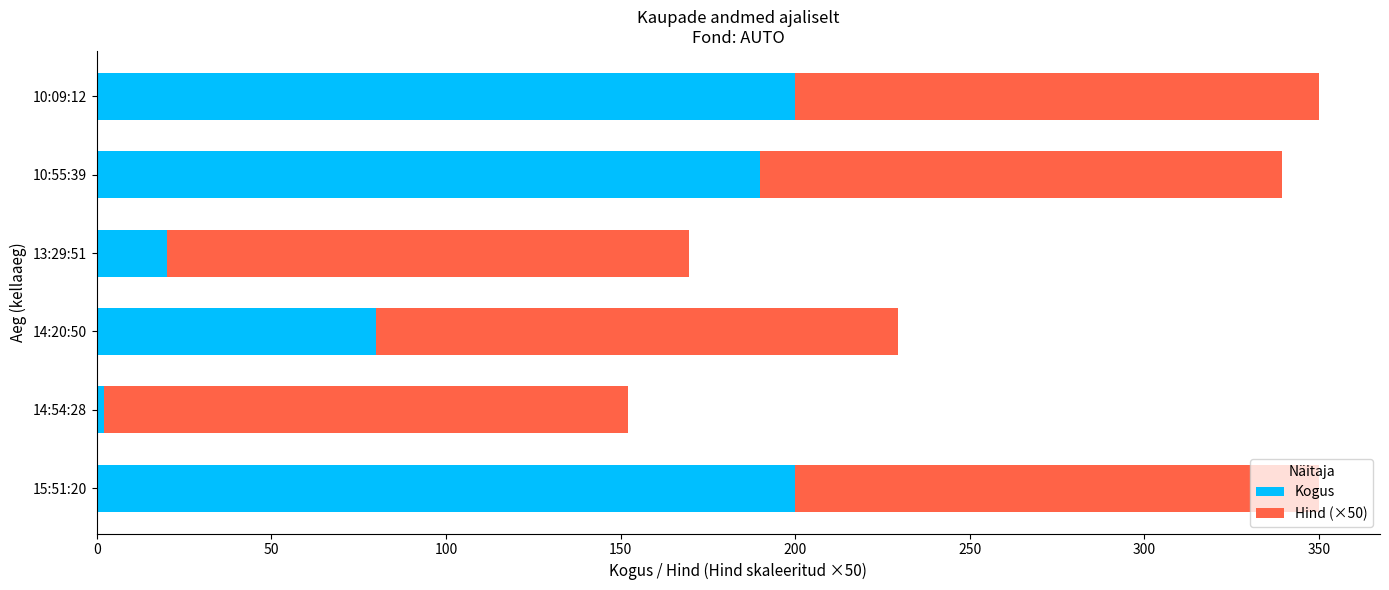

What is the highest value of the Kogus series?

200.0